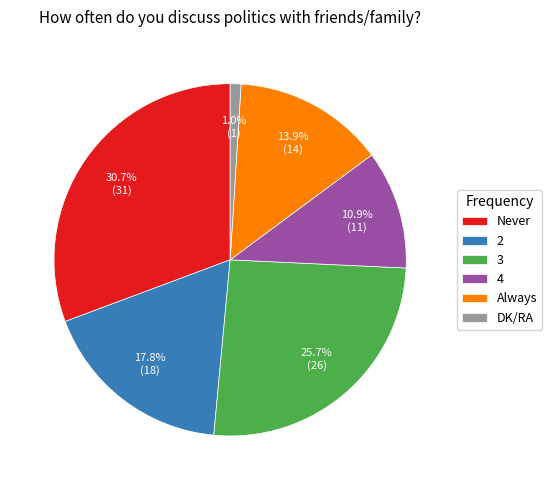

Which slice is the smallest?

DK/RA